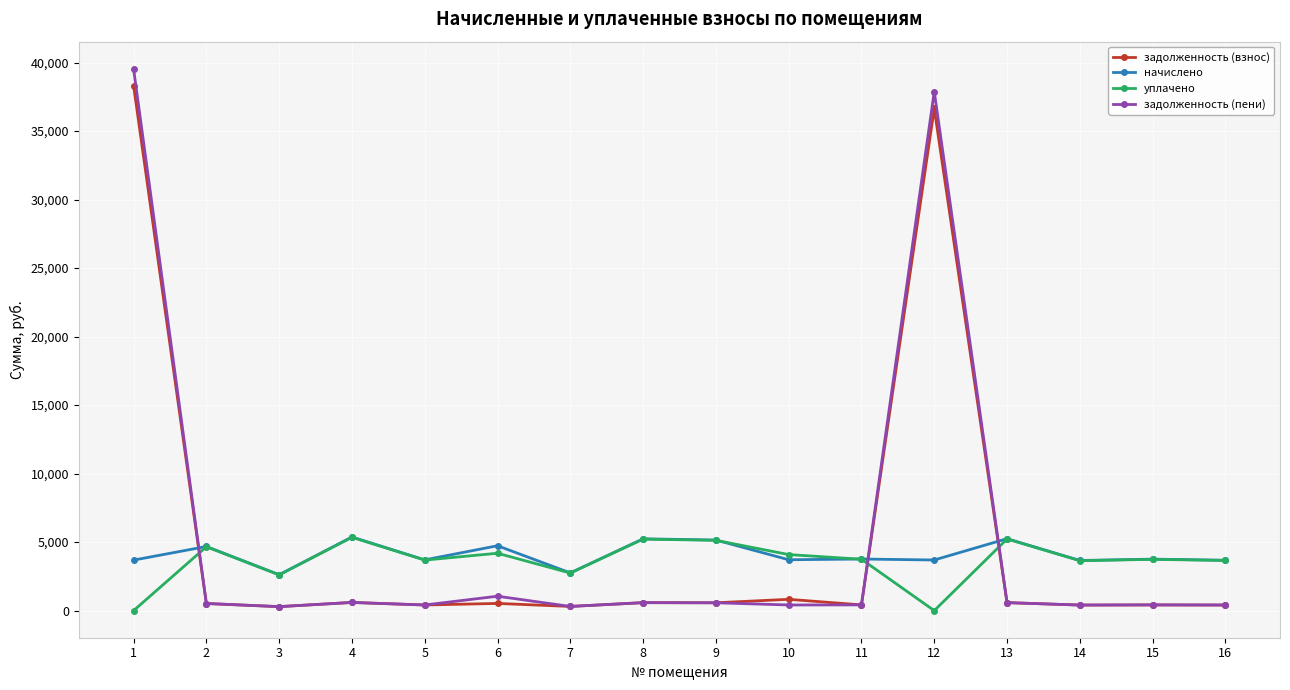

At which category is the sum across all series the highest?

1